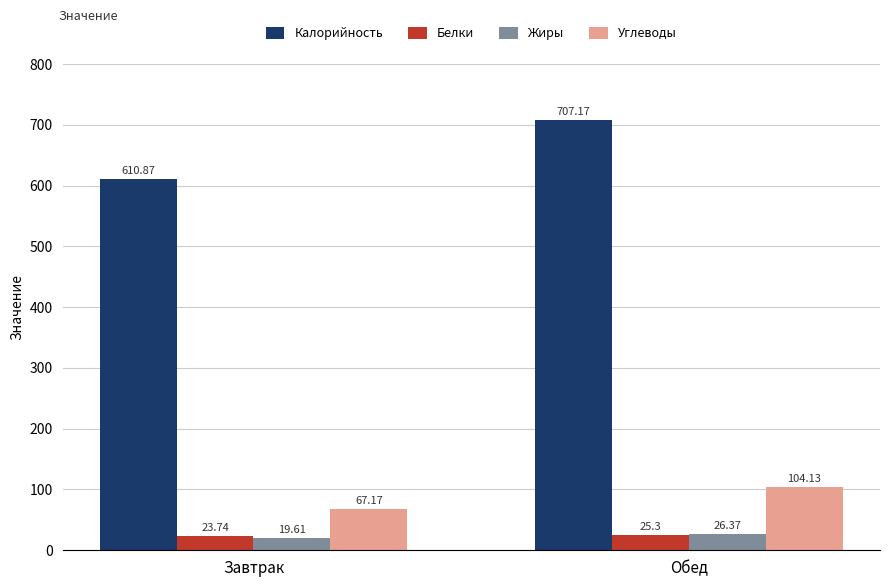

The Жиры series shows 19.6 at Завтрак. True or false?

True